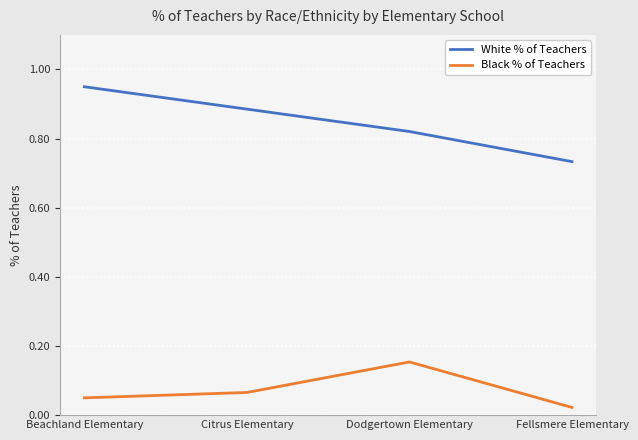

How many White % of Teachers values are between 0 and 1?

4